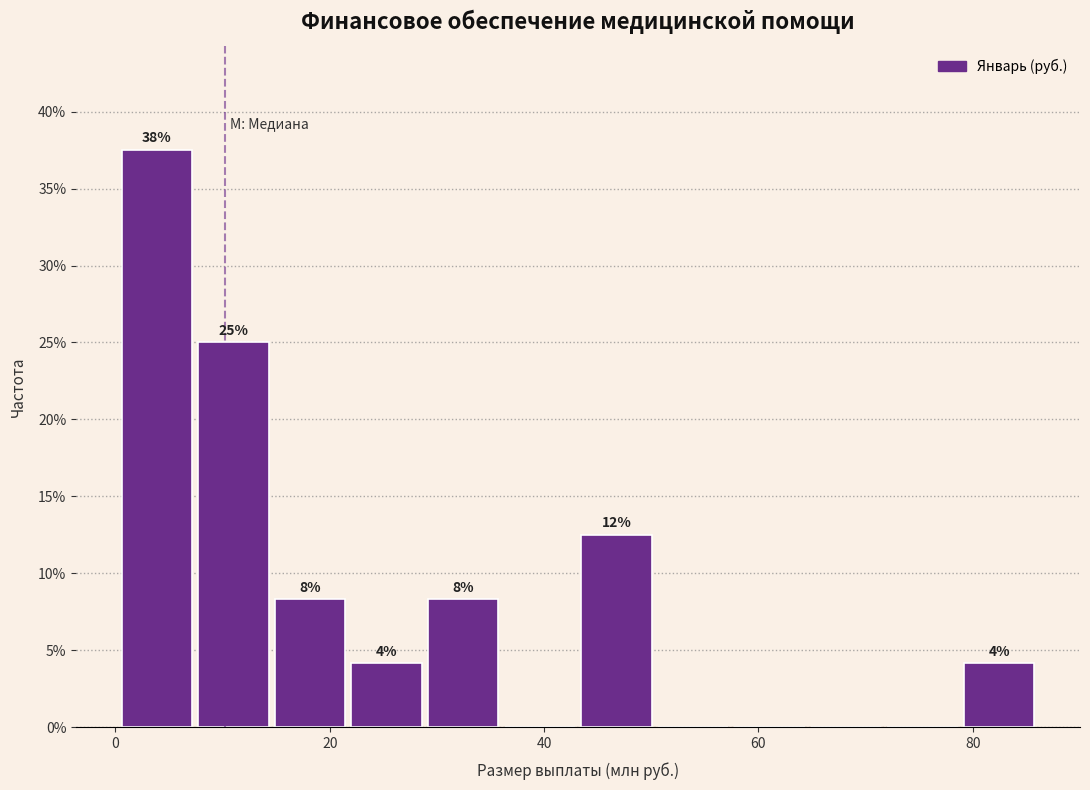

Read against the x-axis, roughly where is the centre of the tallest bar?

4